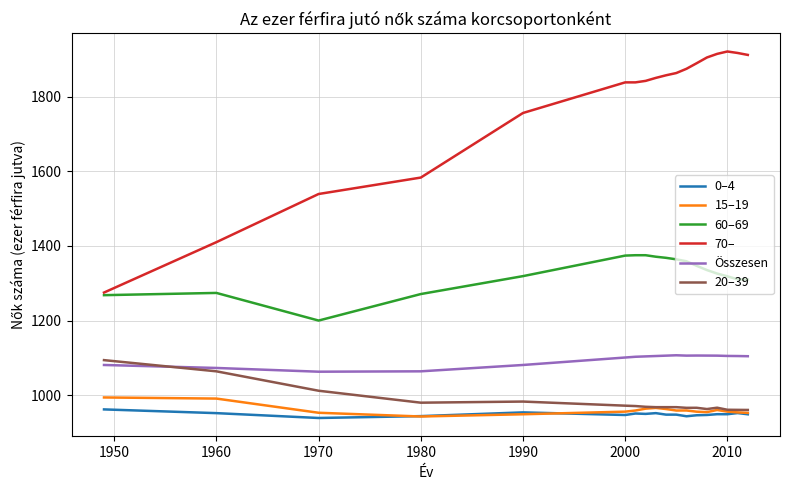

True or false: 60–69 and 15–19 cross at least once.

False